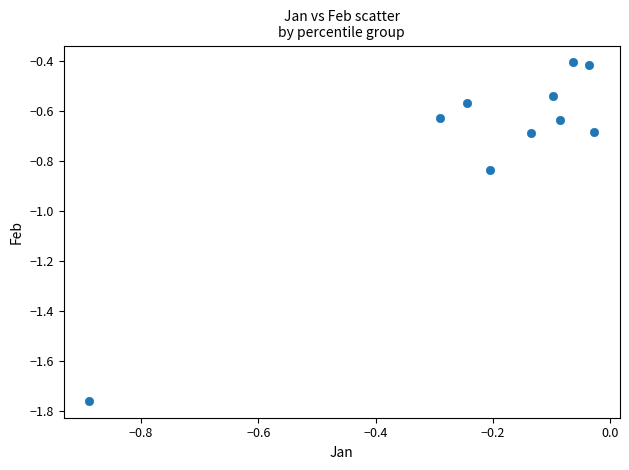

What is the range of X values (max minus min)?

0.9